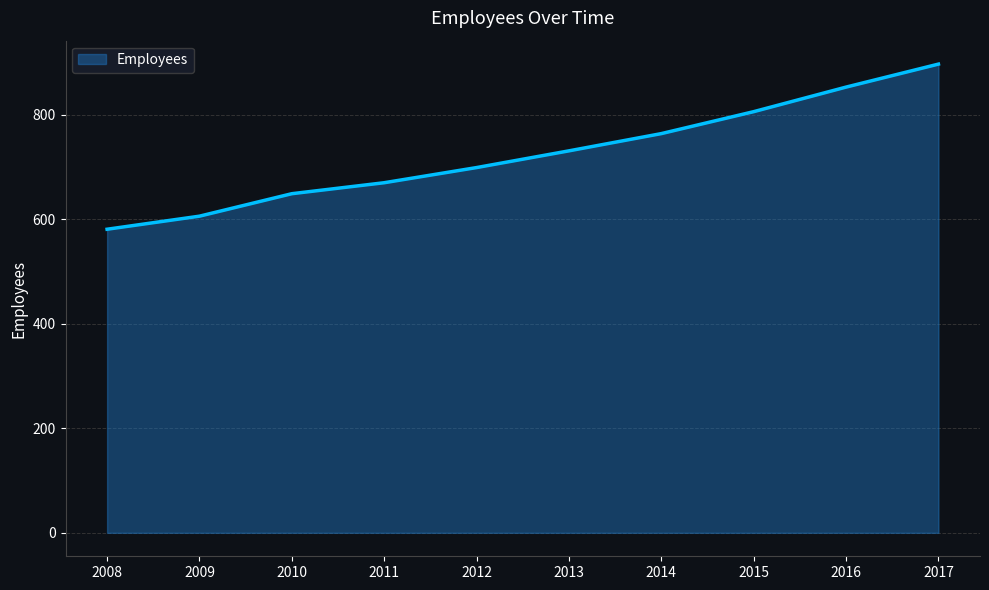

At which category does the chart reach its minimum across all series?

2008